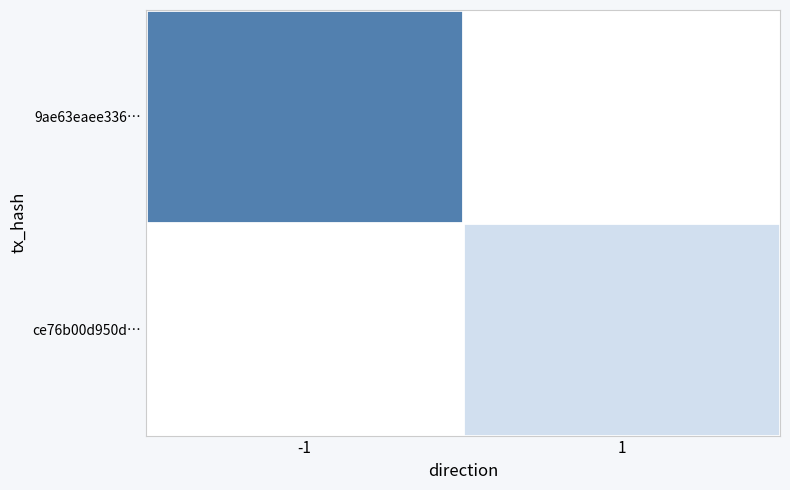

List the series in order of their peak value, lowest first.

ce76b00d950d…, 9ae63eaee336…